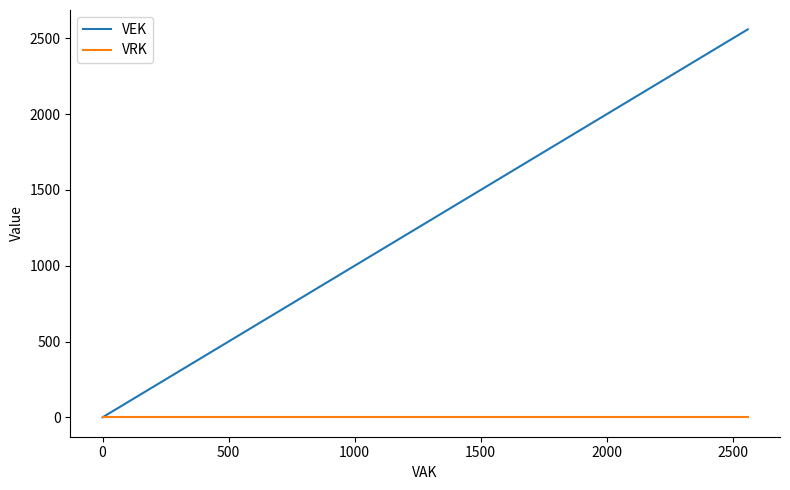

Rank the series by their maximum value, from highest to lowest.

VEK, VRK